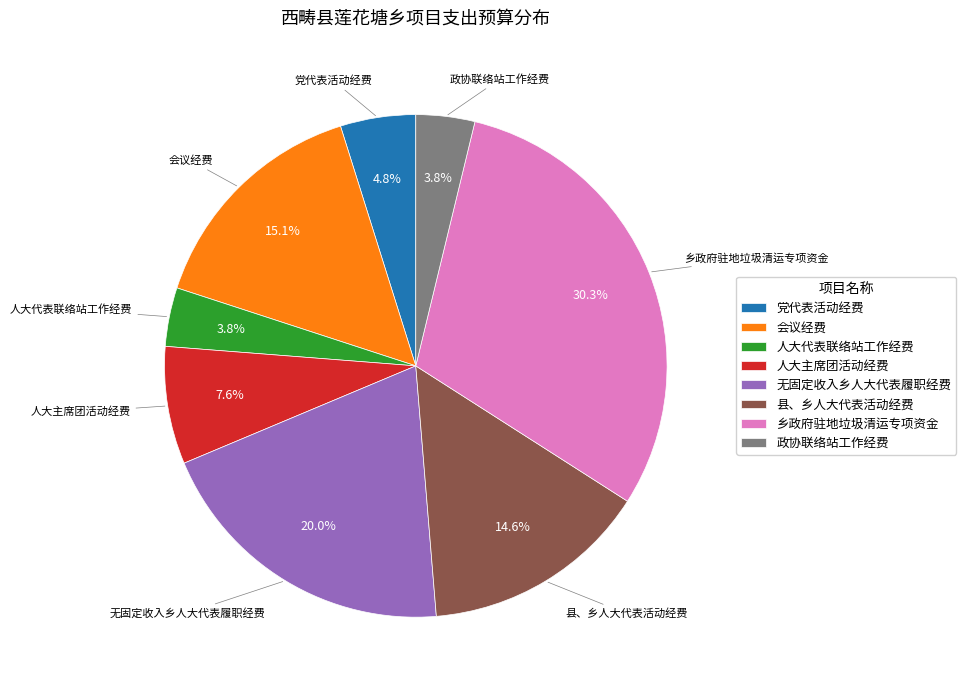

What is the largest slice in the pie chart?

乡政府驻地垃圾清运专项资金